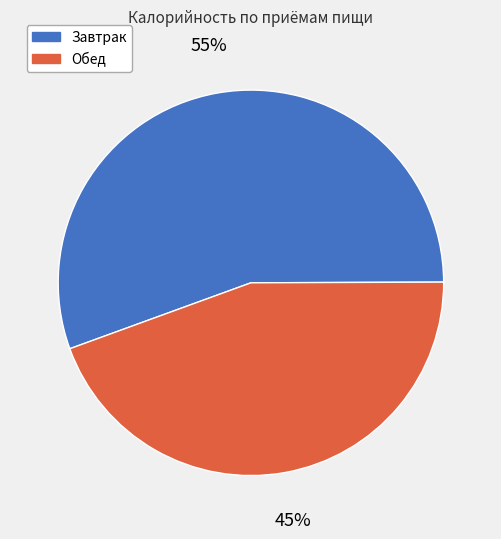

How many segments does this pie chart have?

2